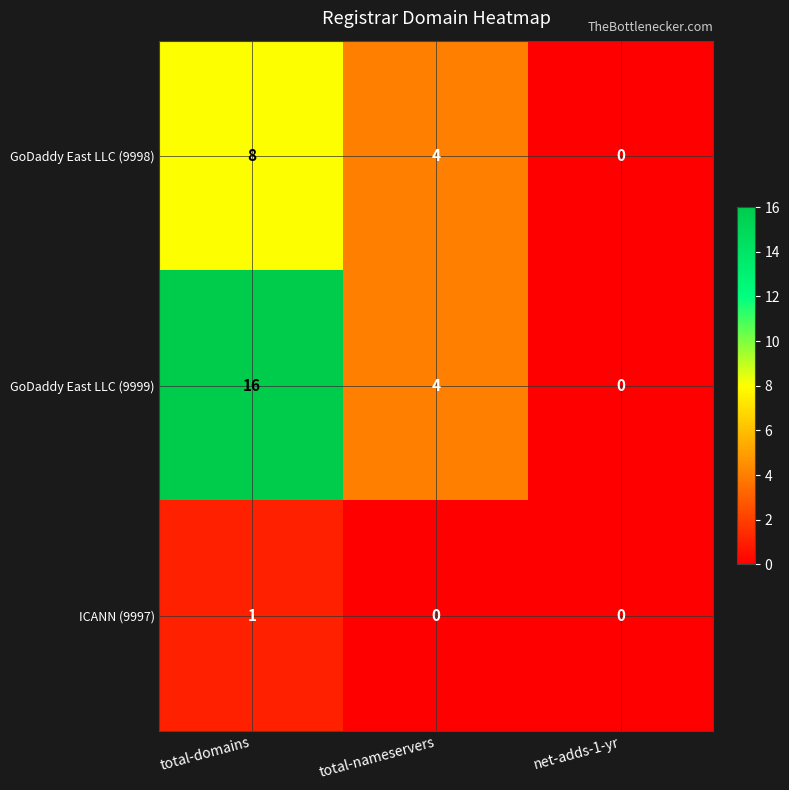

Count the number of data series in this chart.

3